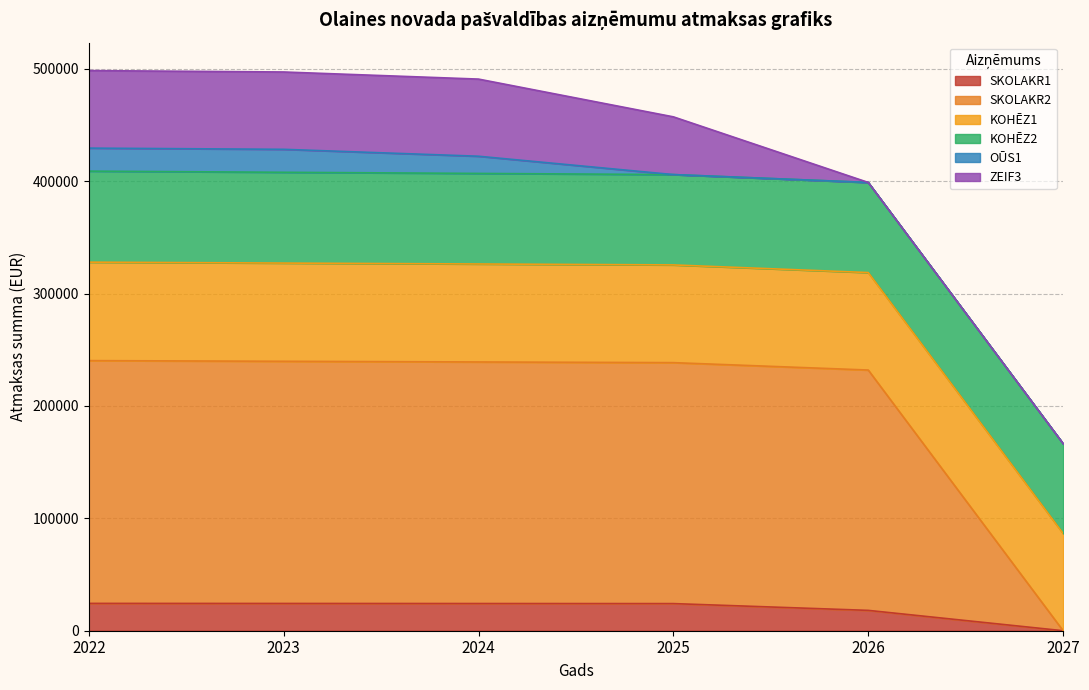

What is the total value across all series at 2024?

490915.0